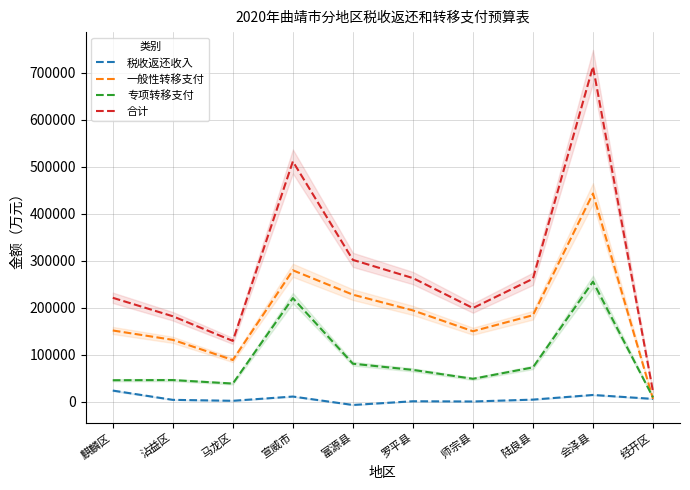

How many values in 税收返还收入 are below zero?

1